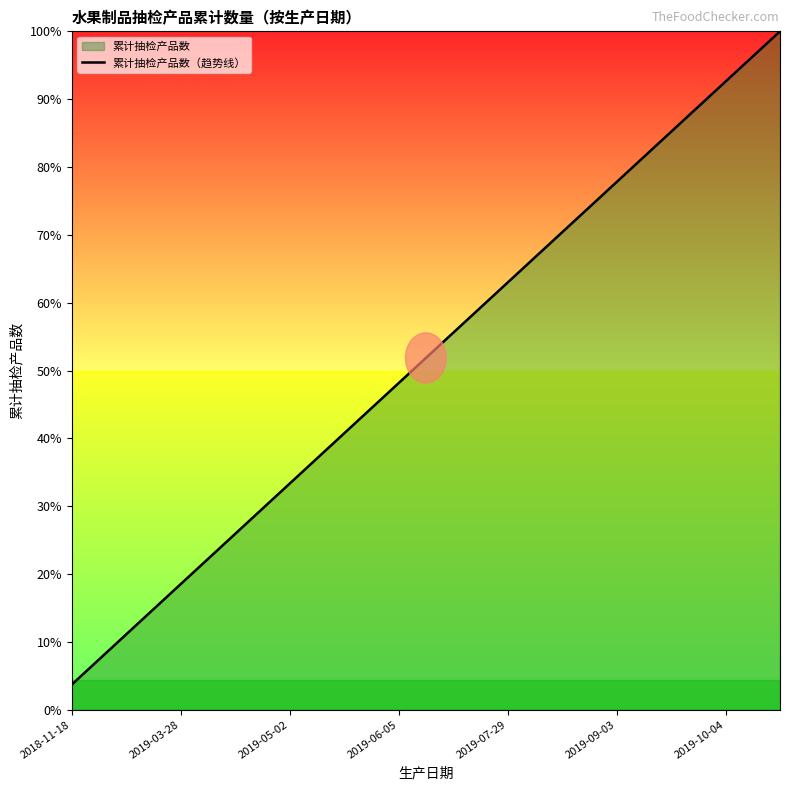

At which category does the chart reach its minimum across all series?

2018-11-18